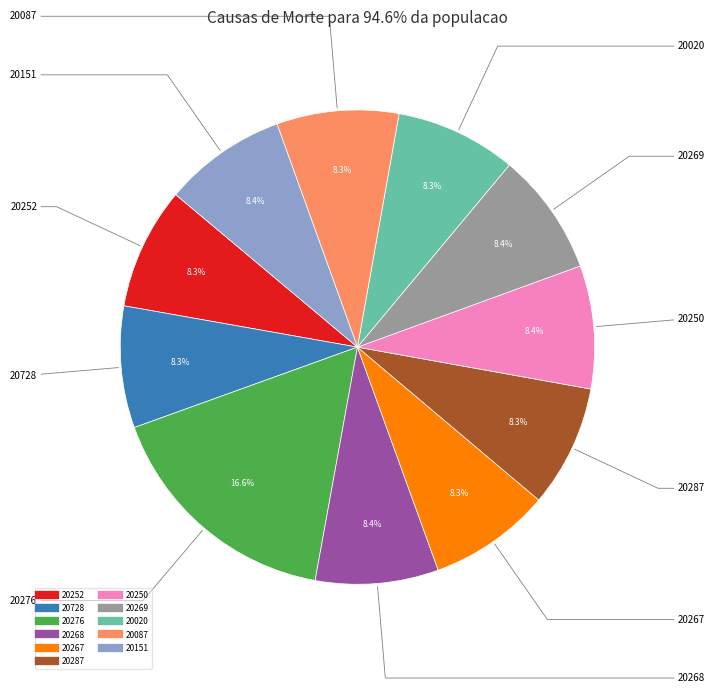

Is there any slice that represents more than half of the pie?

No